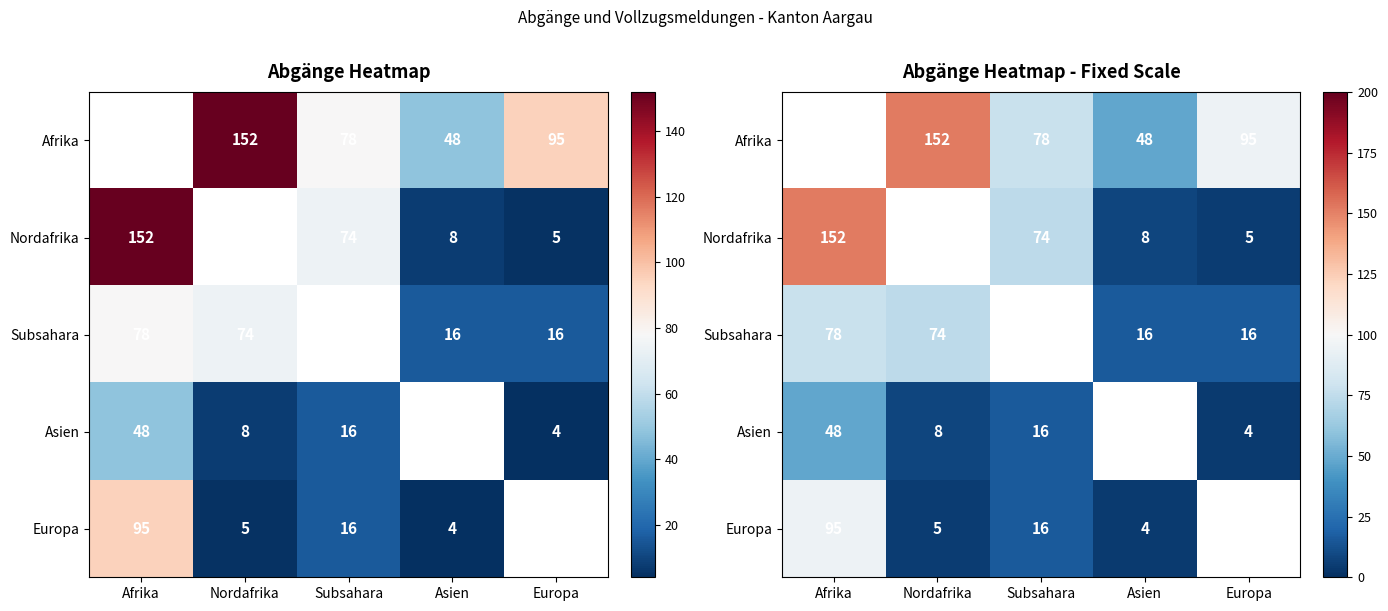

Between Afrika and Subsahara, which is larger?

Subsahara